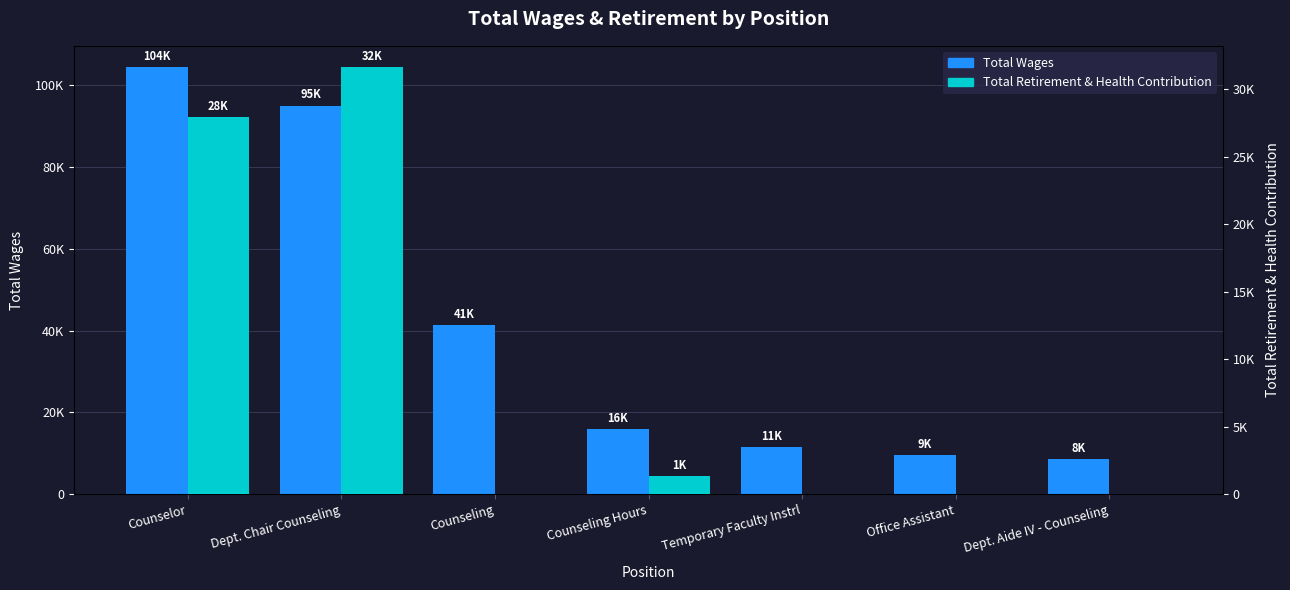

The Total Retirement & Health Contribution series shows 27947 at Counselor. True or false?

True